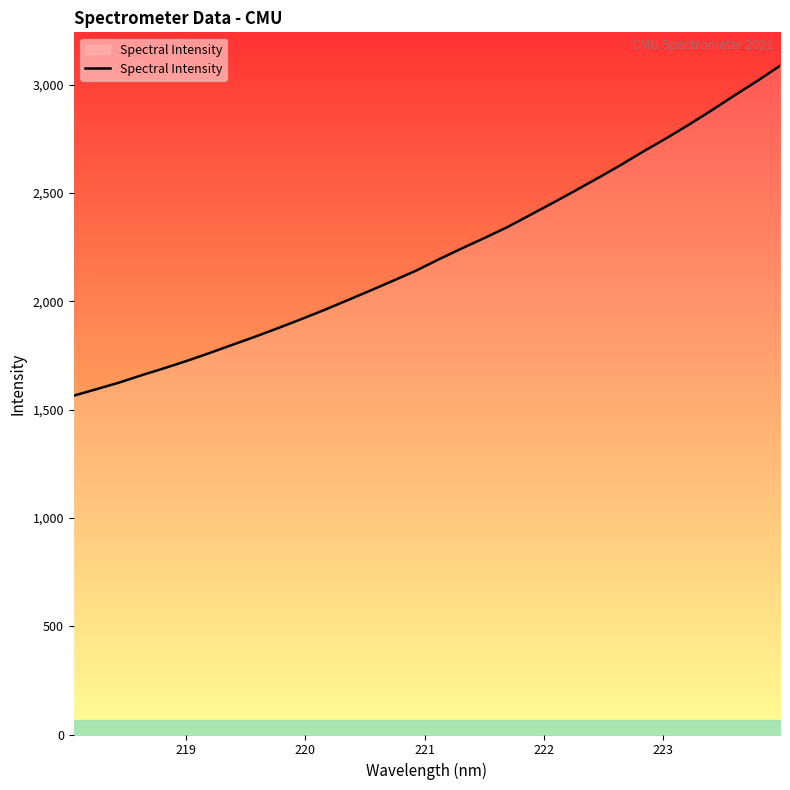

Reading left to right, transcribe all the data shown in this chart.

1564.0	1594.2	1624.7	1659.1	1691.7	1725.9	1762.4	1800.4	1838.0	1877.5	1918.1	1960.0	2004.2	2048.7	2094.1	2140.3	2192.4	2242.5	2290.9	2340.8	2396.7	2452.7	2510.1	2568.5	2628.4	2691.3	2751.9	2815.1	2881.0	2949.8	3016.5	3086.7